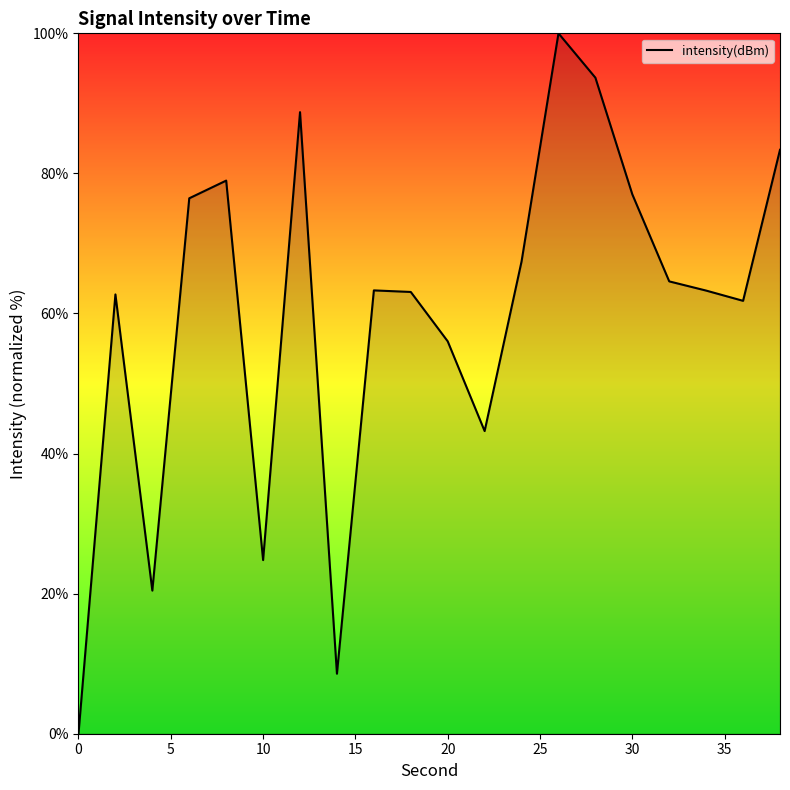

How many lines are shown in the chart?

1